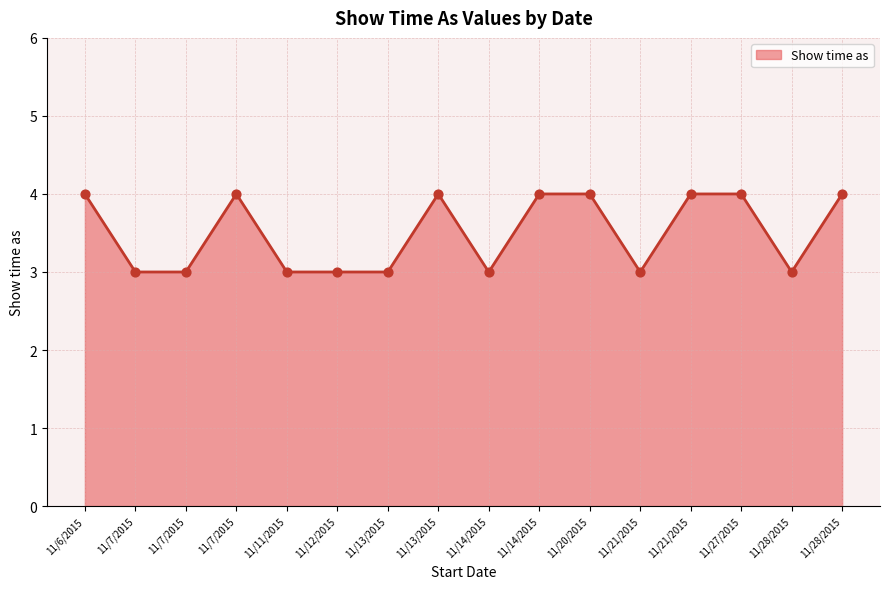

Approximately how many times larger is the value at 11/13/2015 compared to 11/7/2015?

0.8